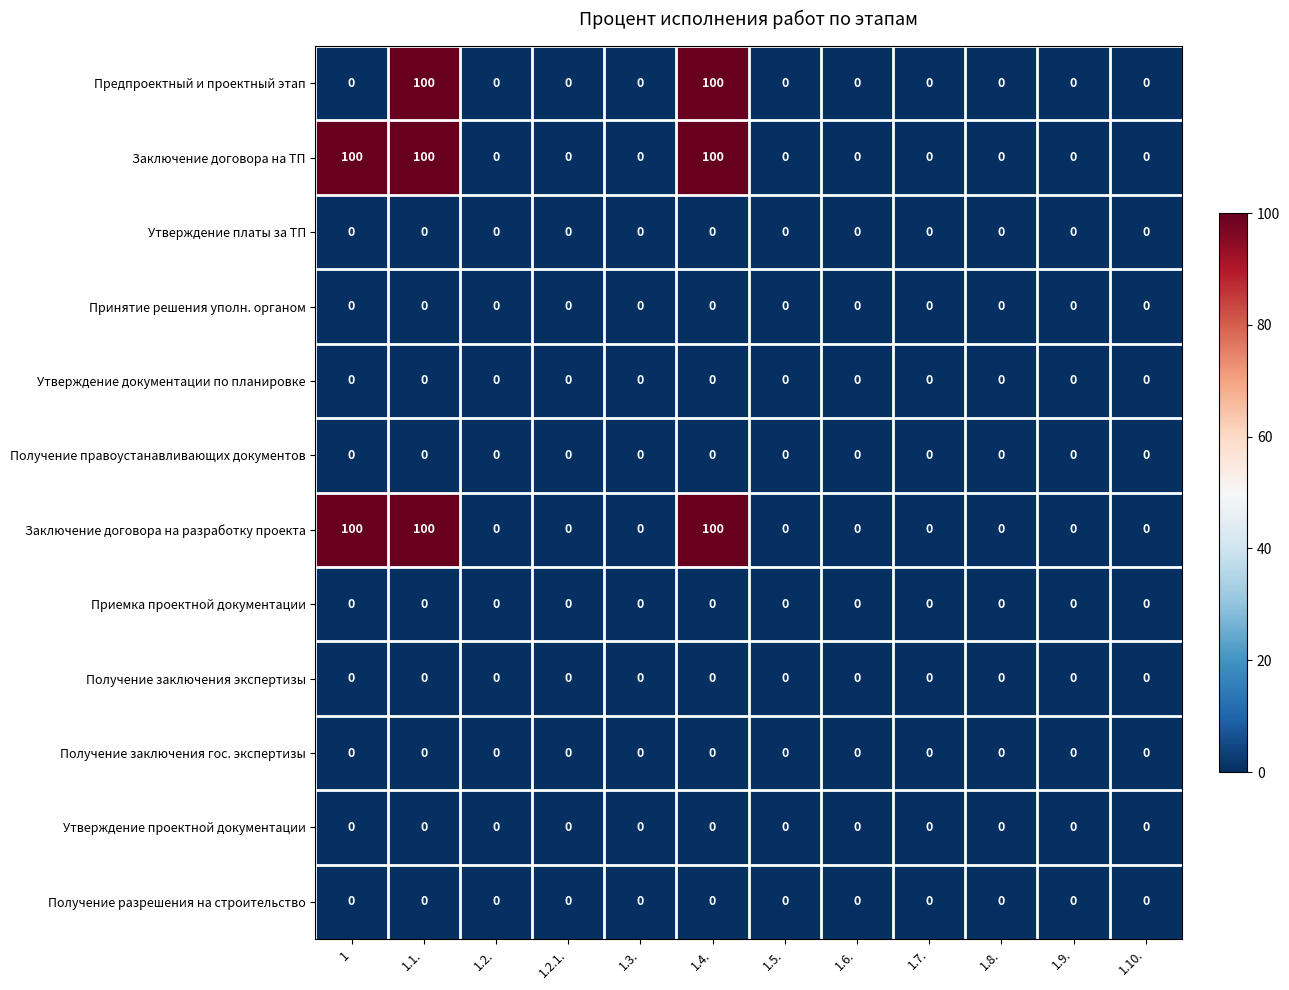

How many Заключение договора на ТП values are between 0 and 100?

12